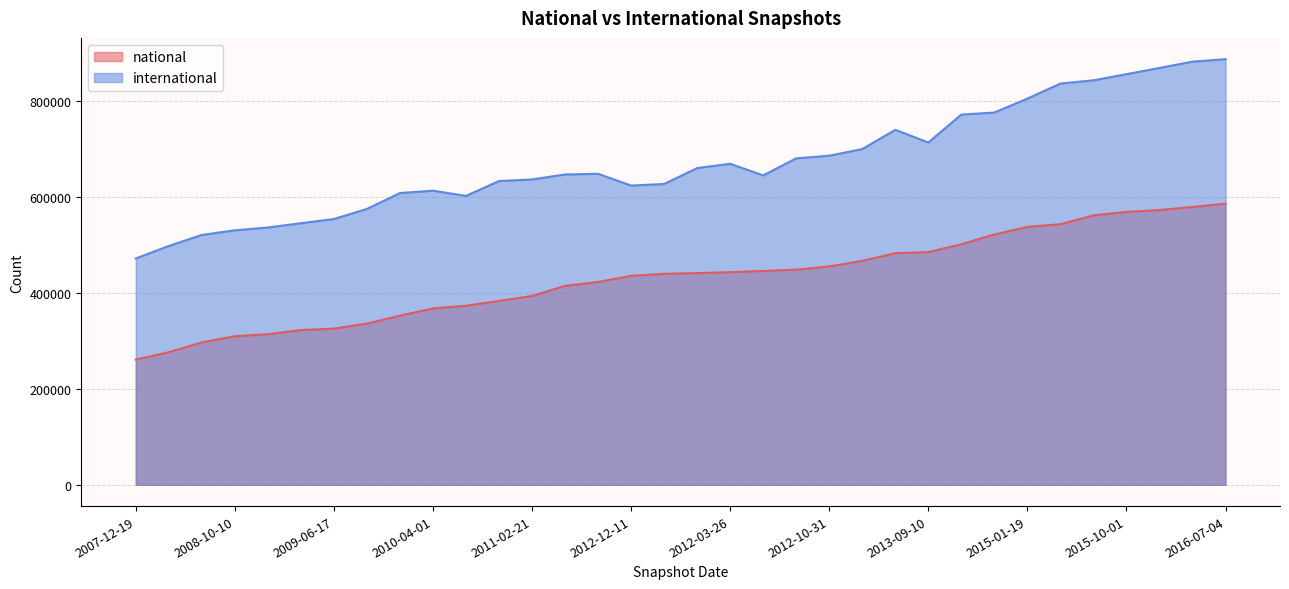

What are all the series names shown in the legend?

national, international